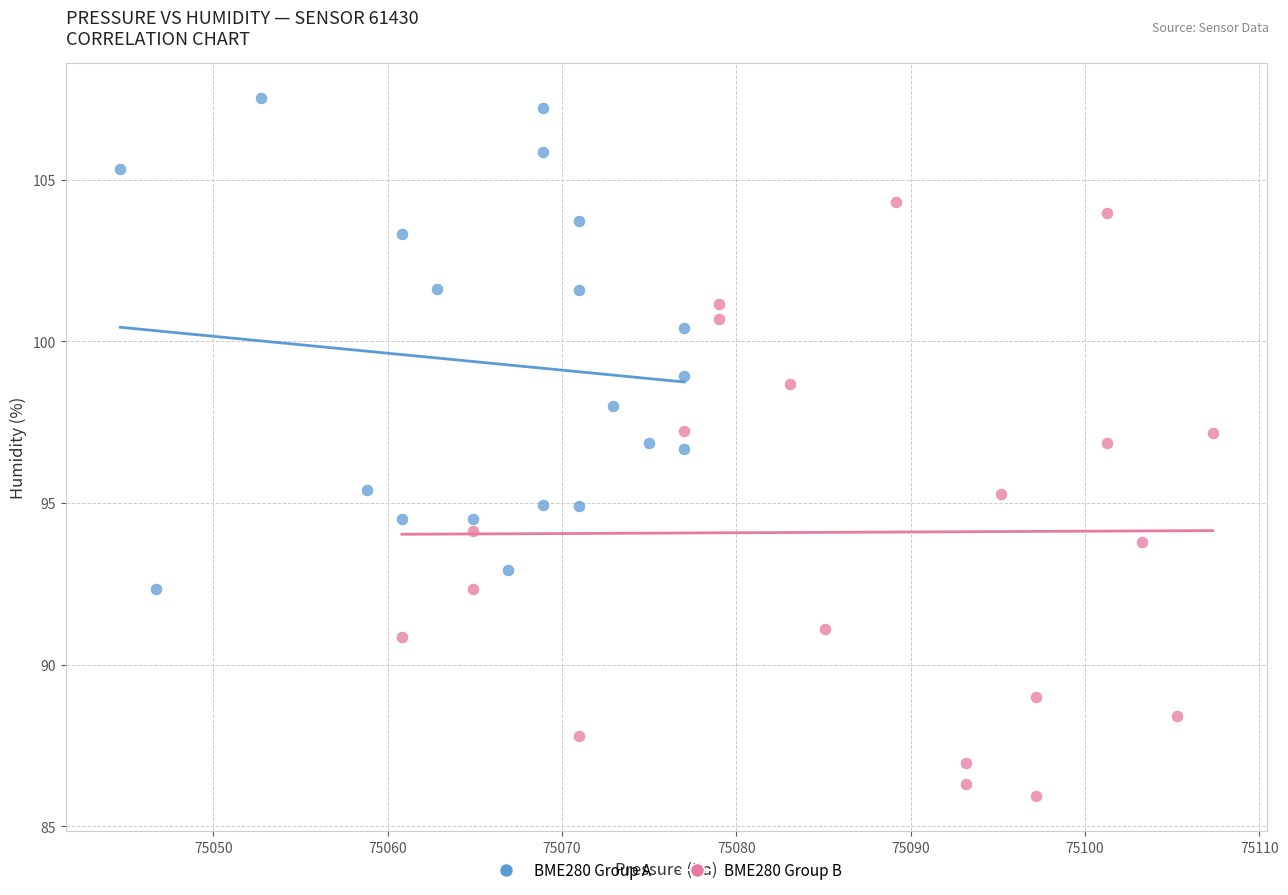

Which series reaches the minimum Y coordinate?

BME280 Group B